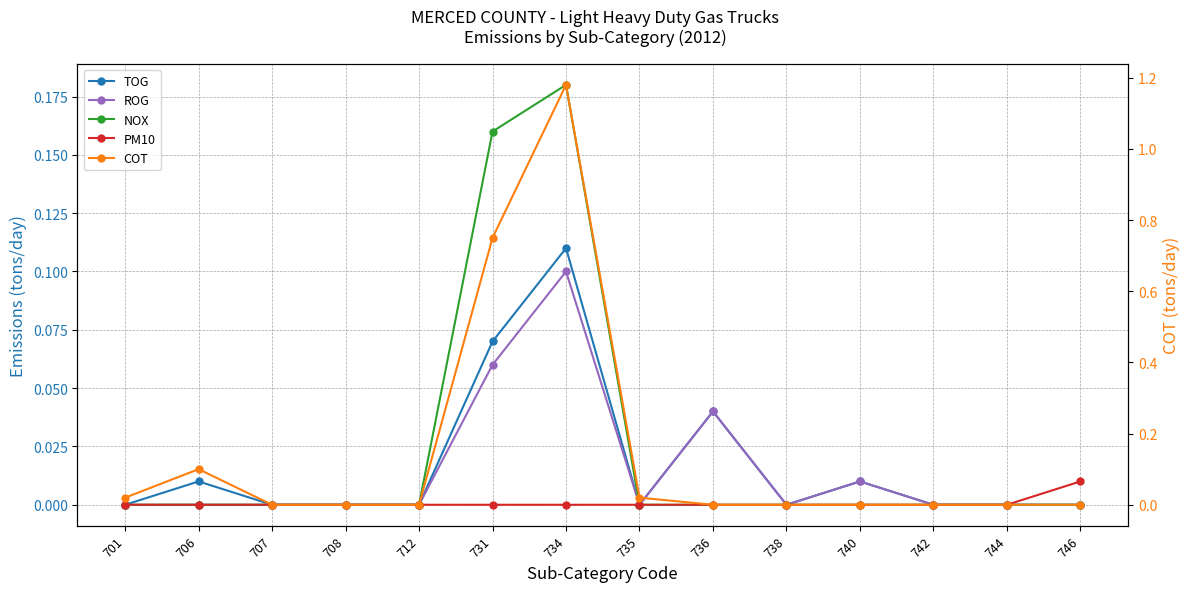

True or false: PM10 and COT cross at least once.

False